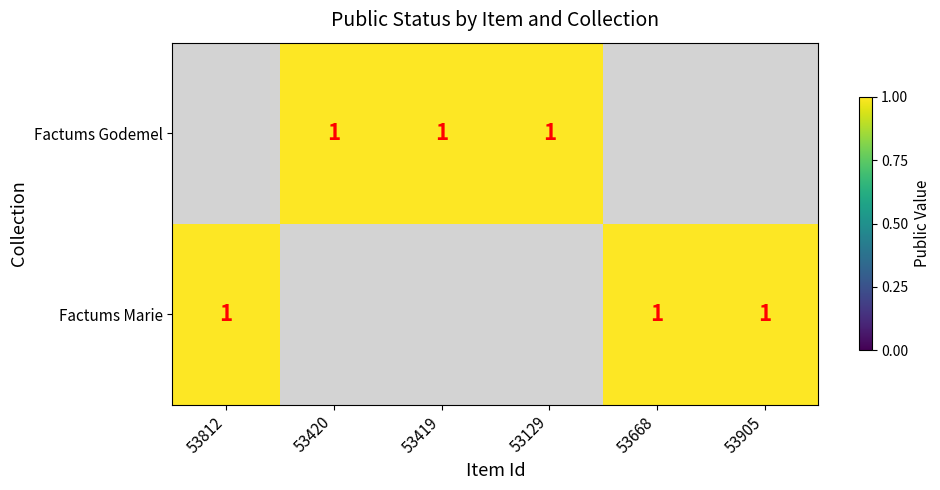

Is the value of Factums Godemel at 53420 greater than the value of Factums Marie at 53129?

No